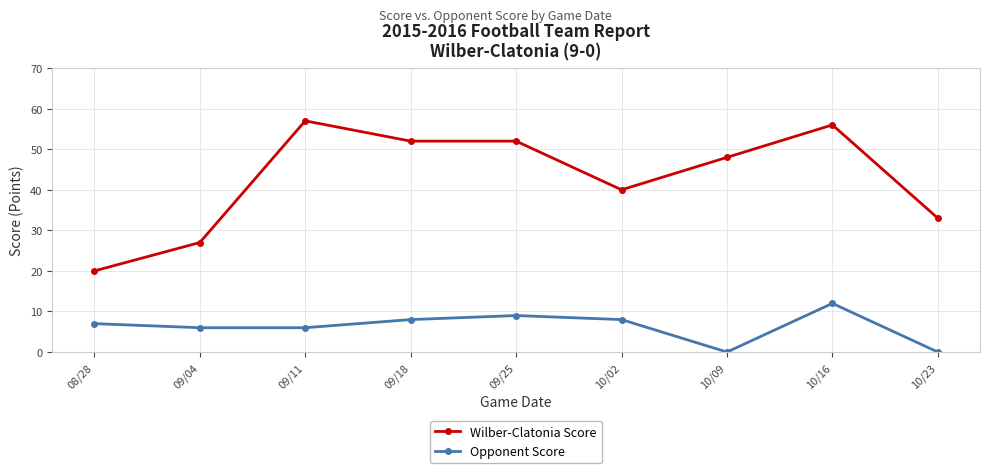

What position from the right is 09/04?

8